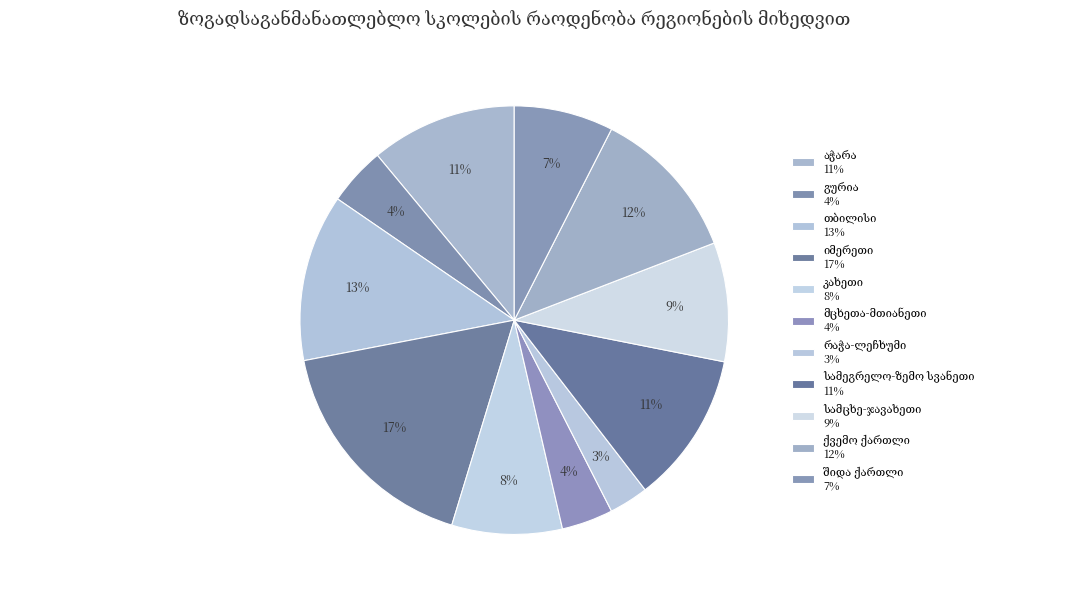

How many slices are in this pie chart?

11